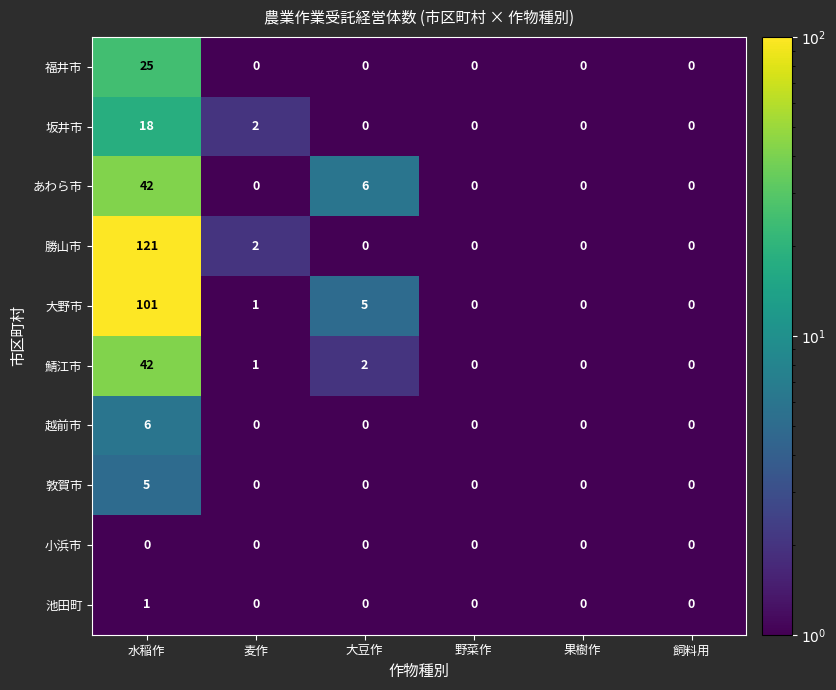

Which series has the largest total across all categories?

勝山市